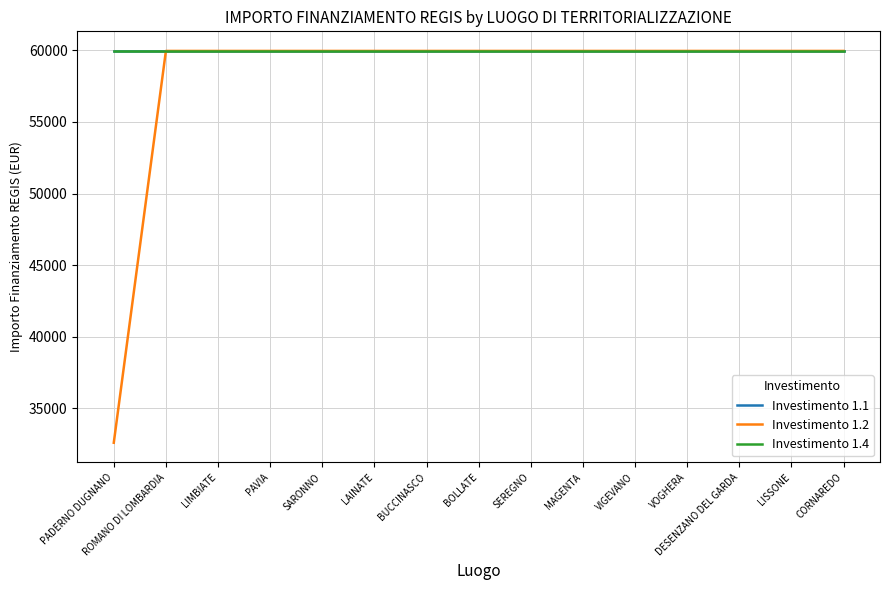

Does the chart display data point markers on the line(s)?

No